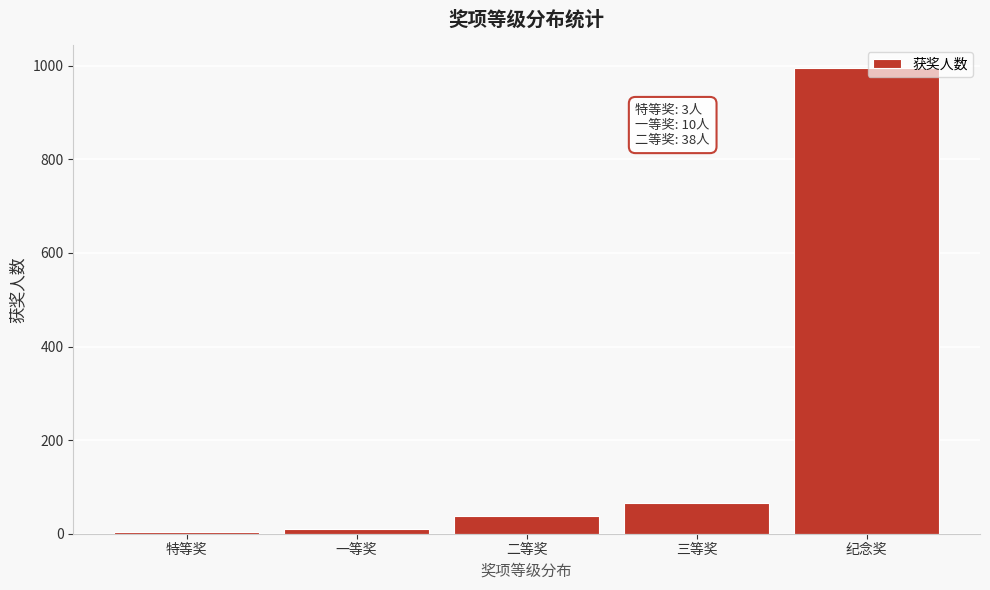

Reading left to right, list all the values displayed in this chart.

特等奖=3	一等奖=10	二等奖=38	三等奖=66	纪念奖=995